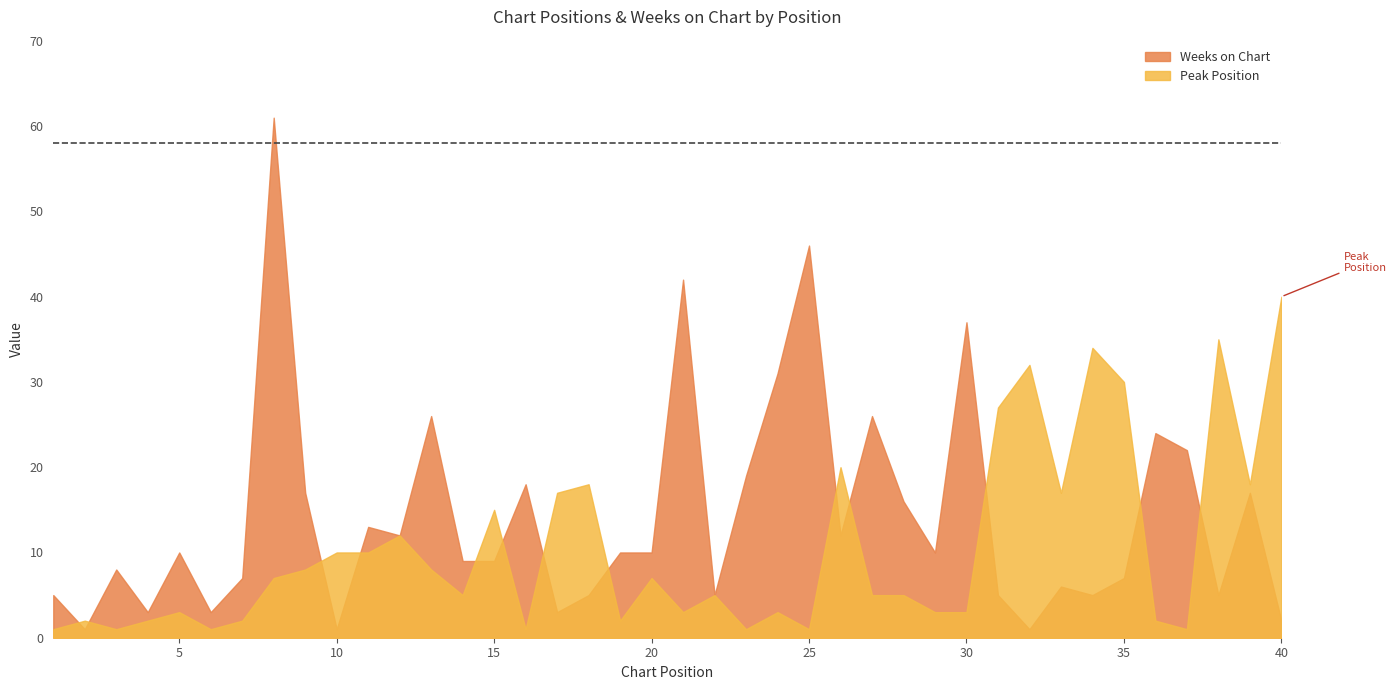

Rank the series at 1 from highest to lowest value.

Weeks on Chart, Peak Position